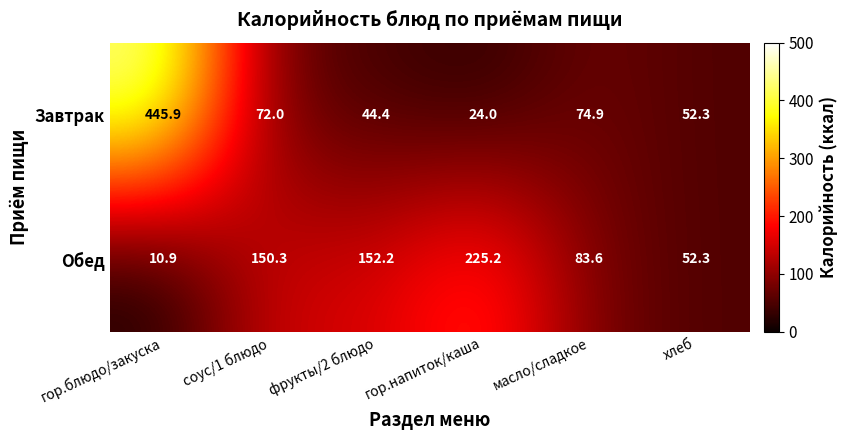

Is it true that Обед equals 52.3 at хлеб?

True